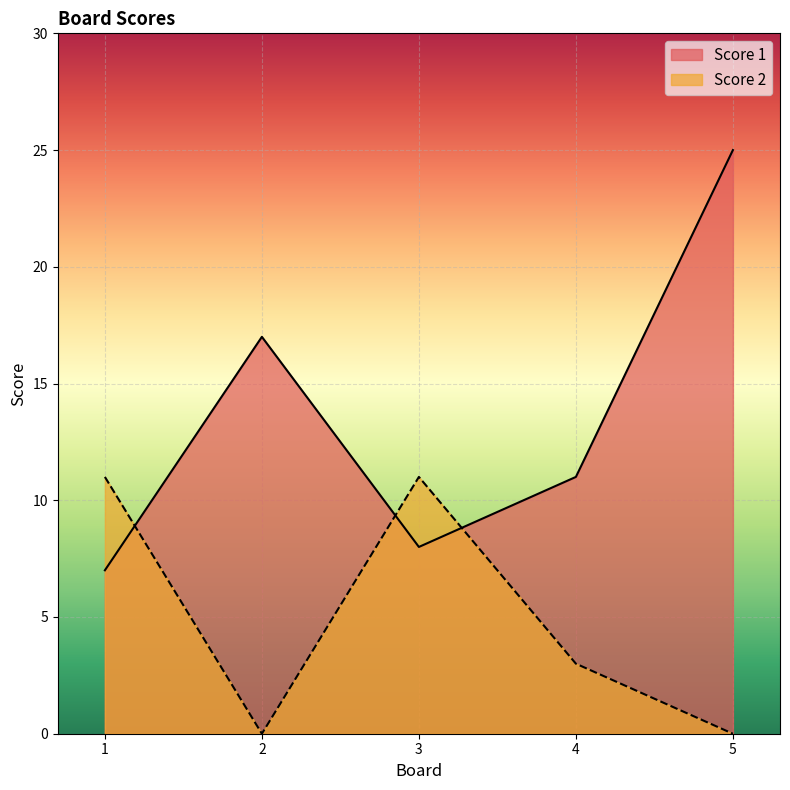

True or false: Score 1 has a value of 5 at 5.

False